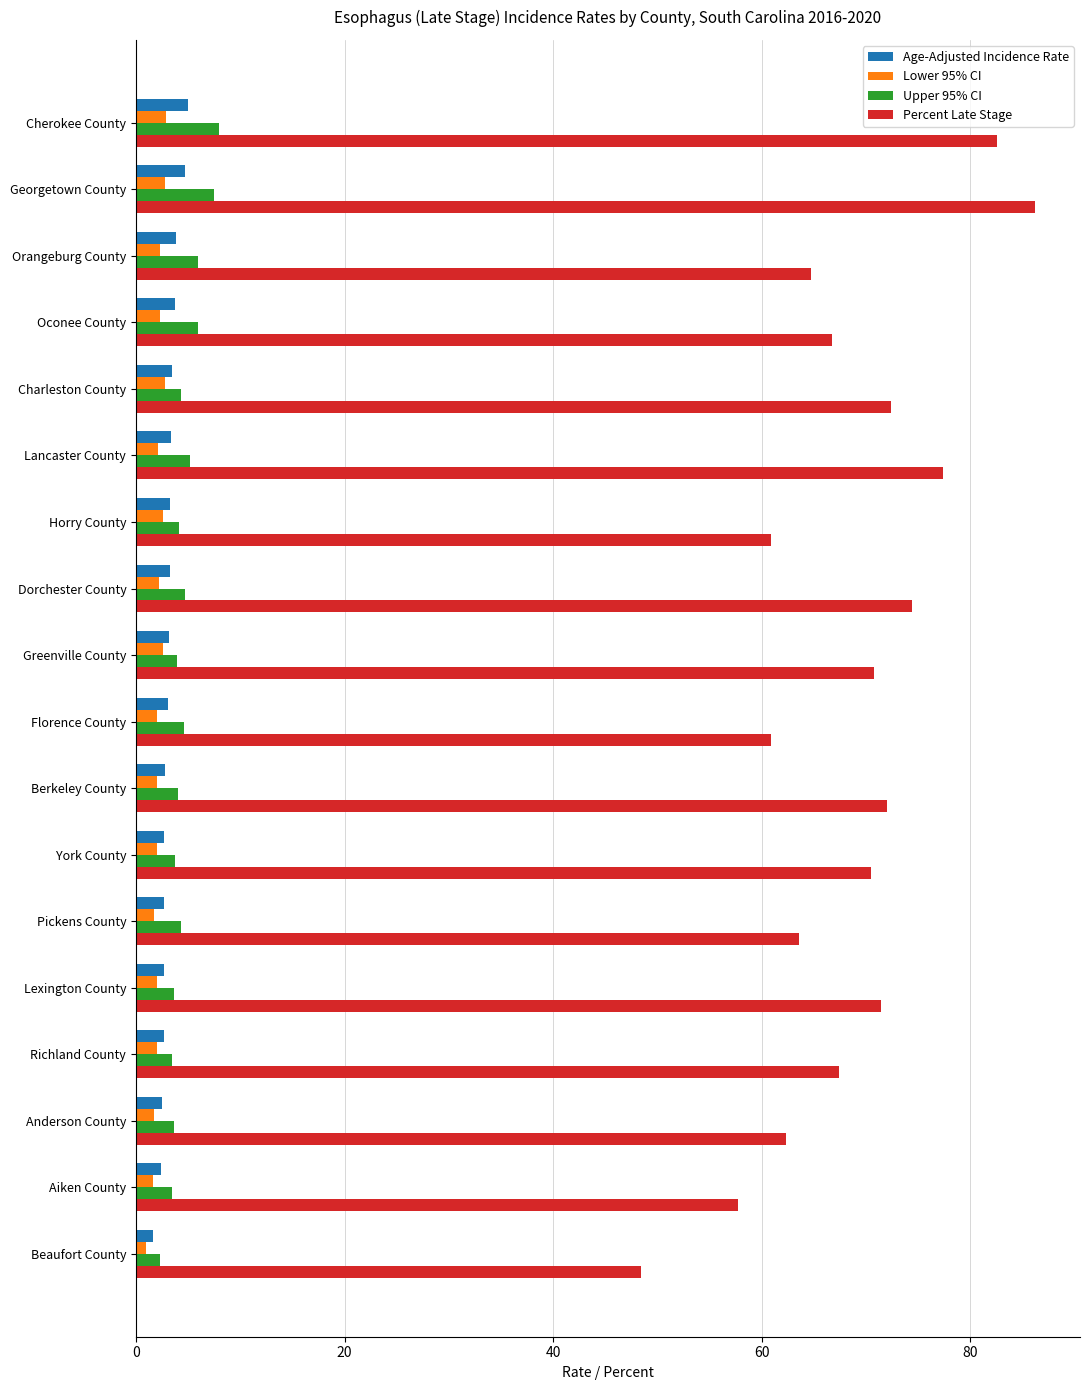

What is the difference between the highest and lowest values at Charleston County?

69.6